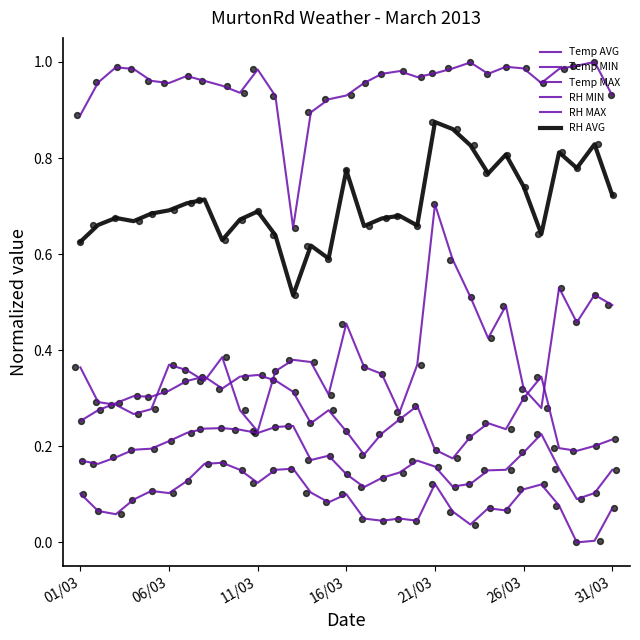

Which series has the largest Y range (max minus min)?

RH MIN